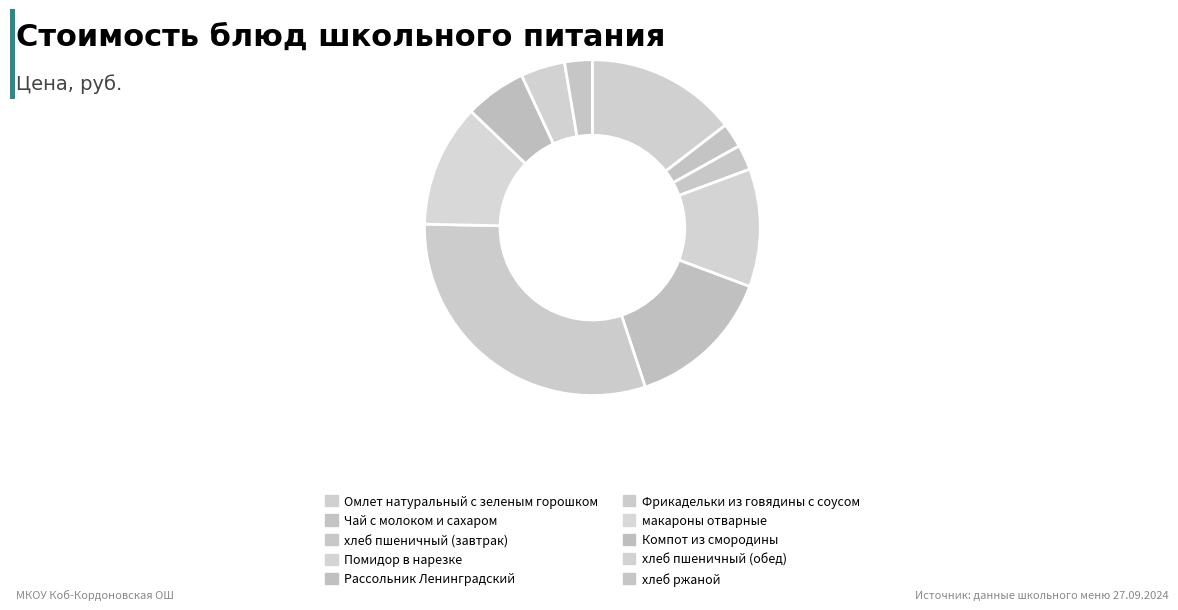

Approximately how many times larger is the value at хлеб пшеничный (обед) compared to хлеб ржаной?

1.6